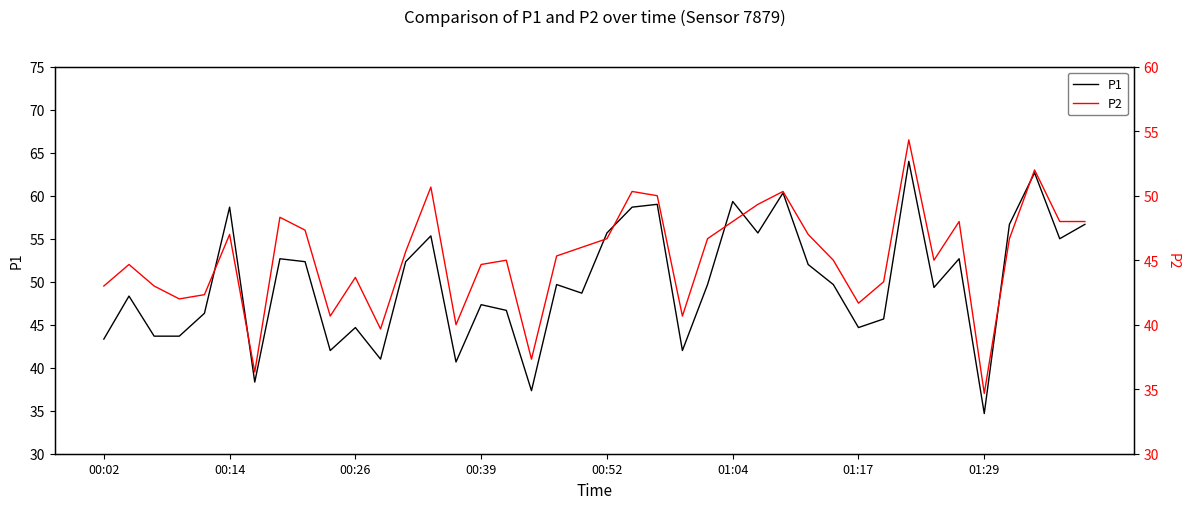

What is the lowest value of the P1 series?

34.7